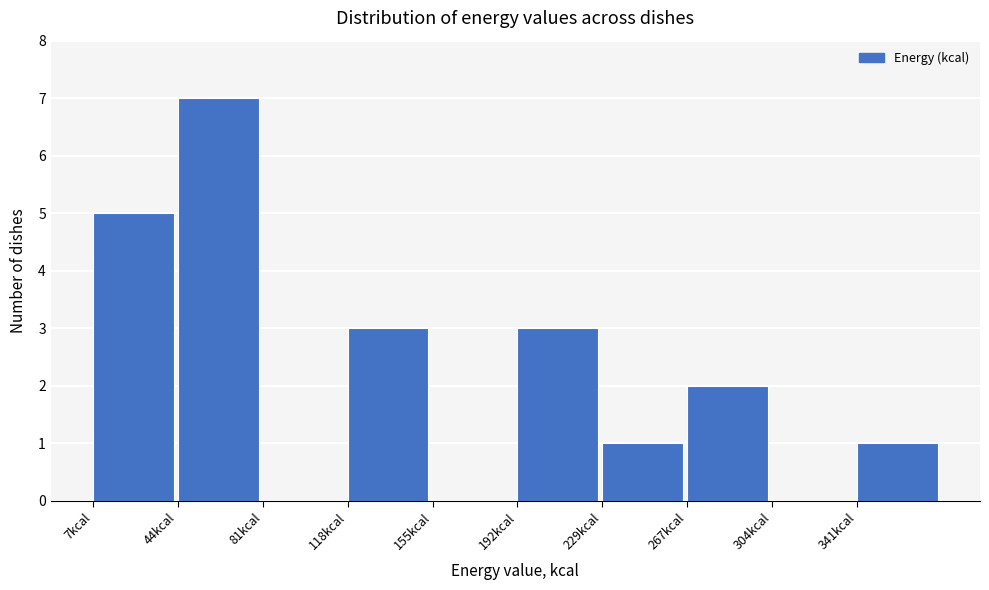

Reading left to right, transcribe this chart: for each bar, give the range it covers on the x-axis and its height. Neither the bar edges nor the heights are printed on the chart, so give them approximately, as read against the axes.

5 to 45: 5
45 to 80: 7
80 to 120: 0
120 to 155: 3
155 to 195: 0
195 to 230: 3
230 to 265: 1
265 to 305: 2
305 to 340: 0
340 to 380: 1